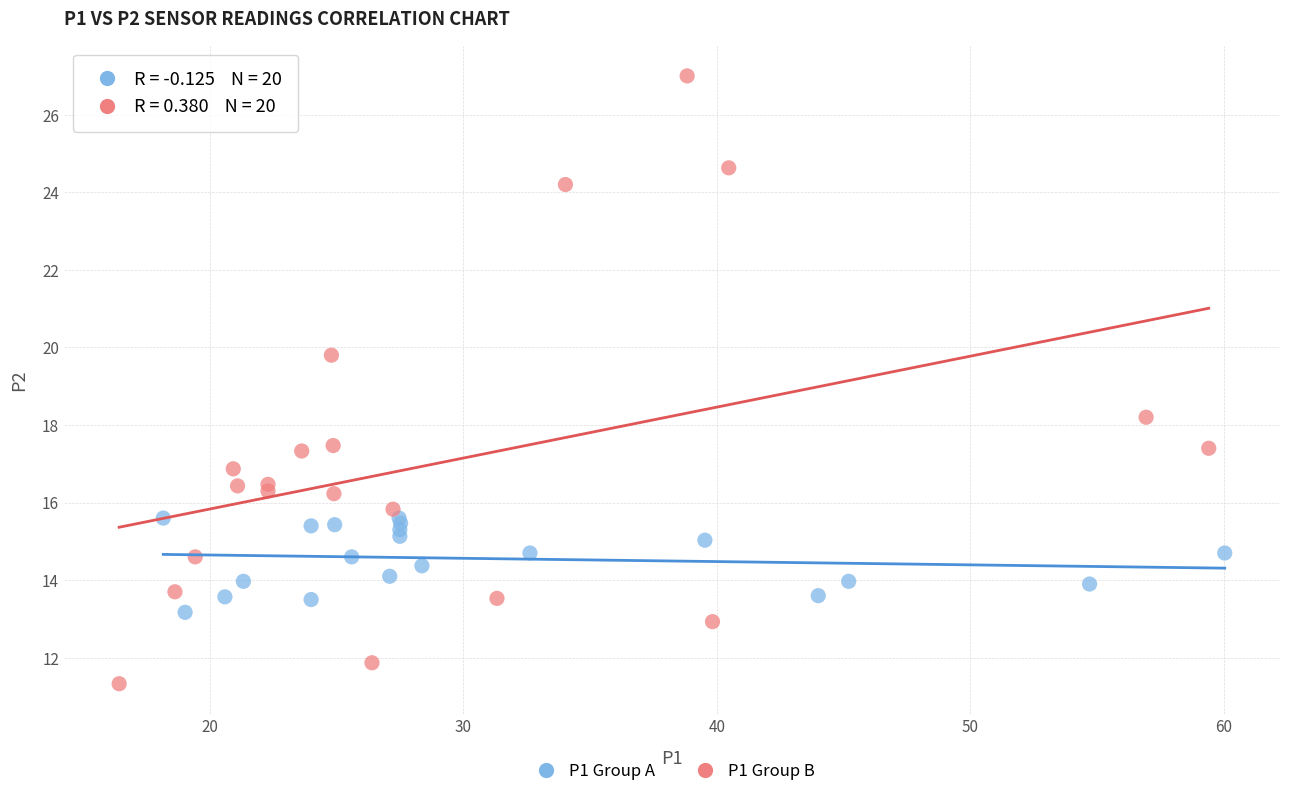

Which series reaches the minimum Y coordinate?

P1 Group B